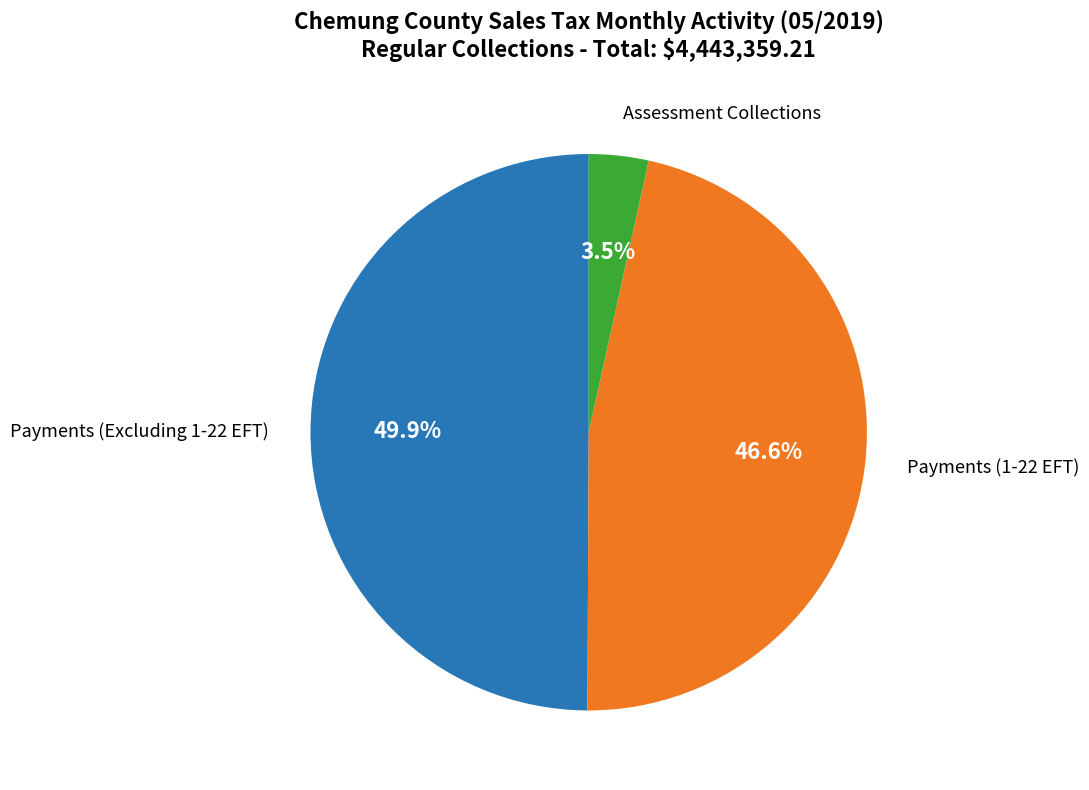

Between Payments (1-22 EFT) and Payments (Excluding 1-22 EFT), which is larger?

Payments (Excluding 1-22 EFT)